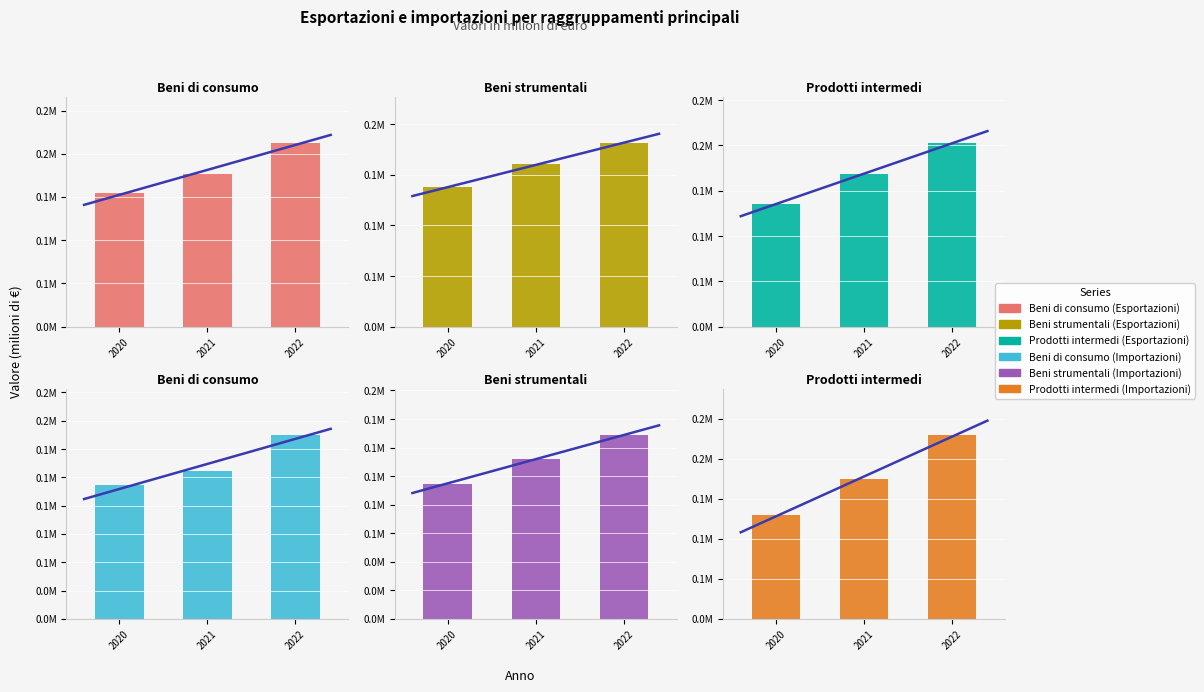

Is it true that Importazioni - Prodotti intermedi equals 194863.3 at 2020?

False